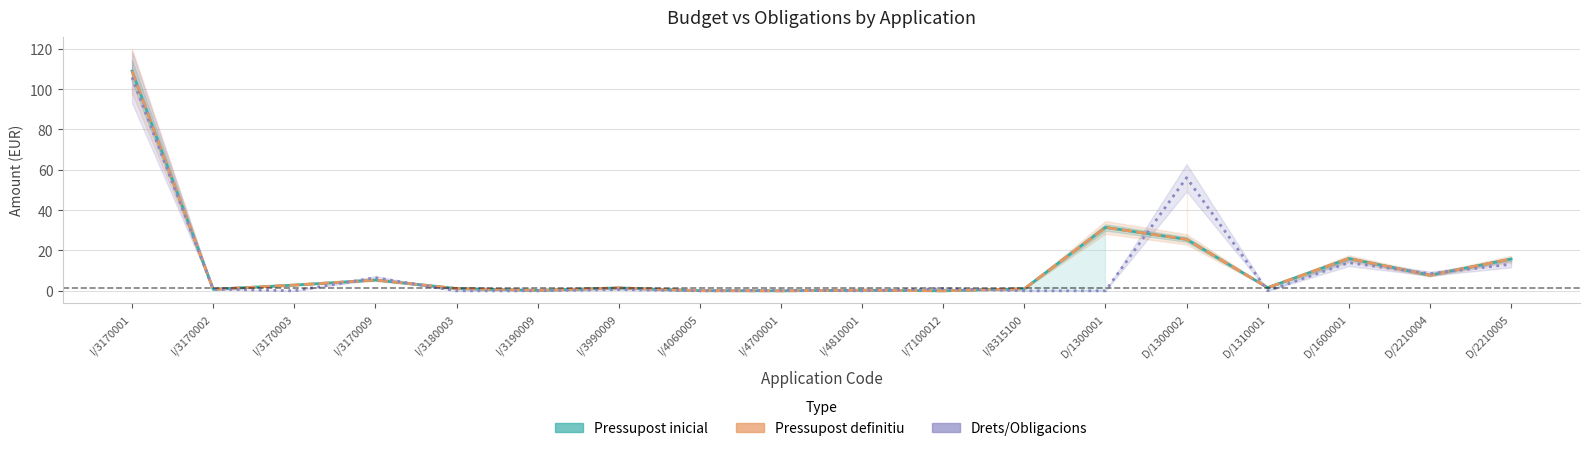

The Pressupost inicial series shows 32.9 at I/3170001. True or false?

False